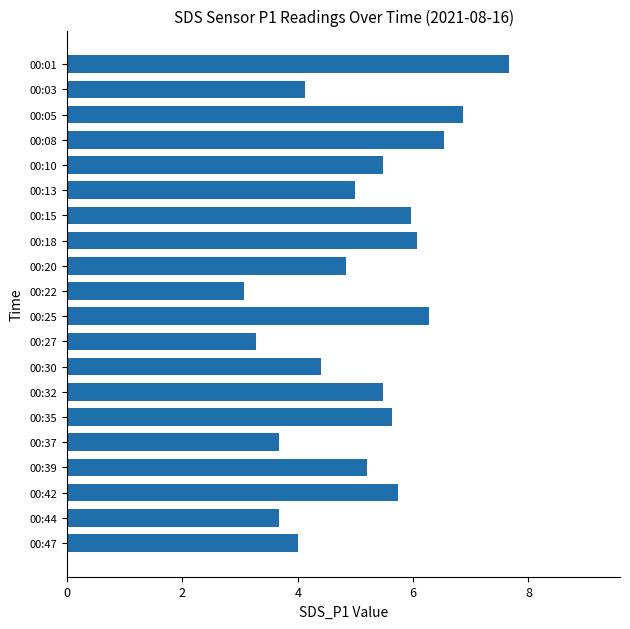

Reading top to bottom, extract all data points from this chart.

7.7	4.1	6.9	6.5	5.5	5.0	6.0	6.1	4.8	3.1	6.3	3.3	4.4	5.5	5.6	3.7	5.2	5.7	3.7	4.0